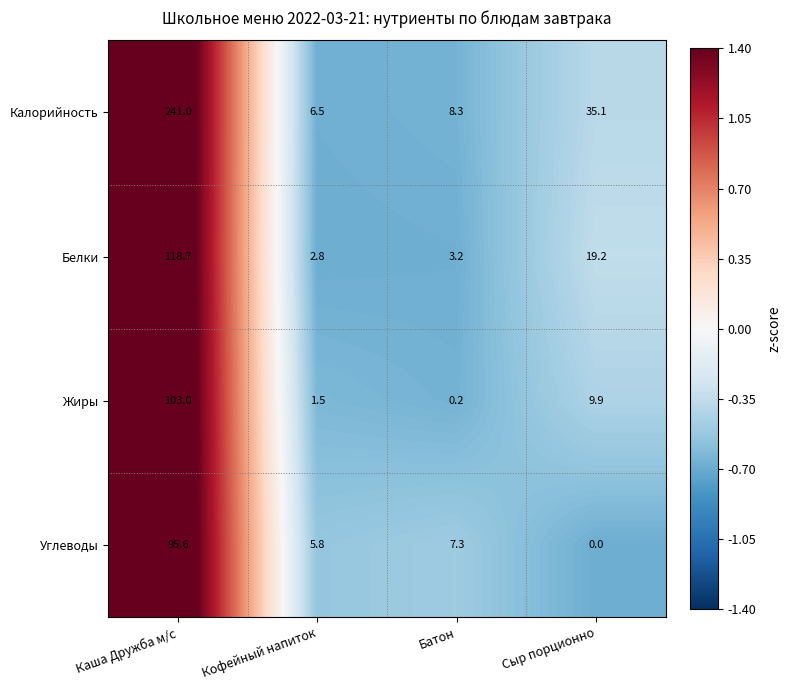

Which series has the largest total across all categories?

Калорийность